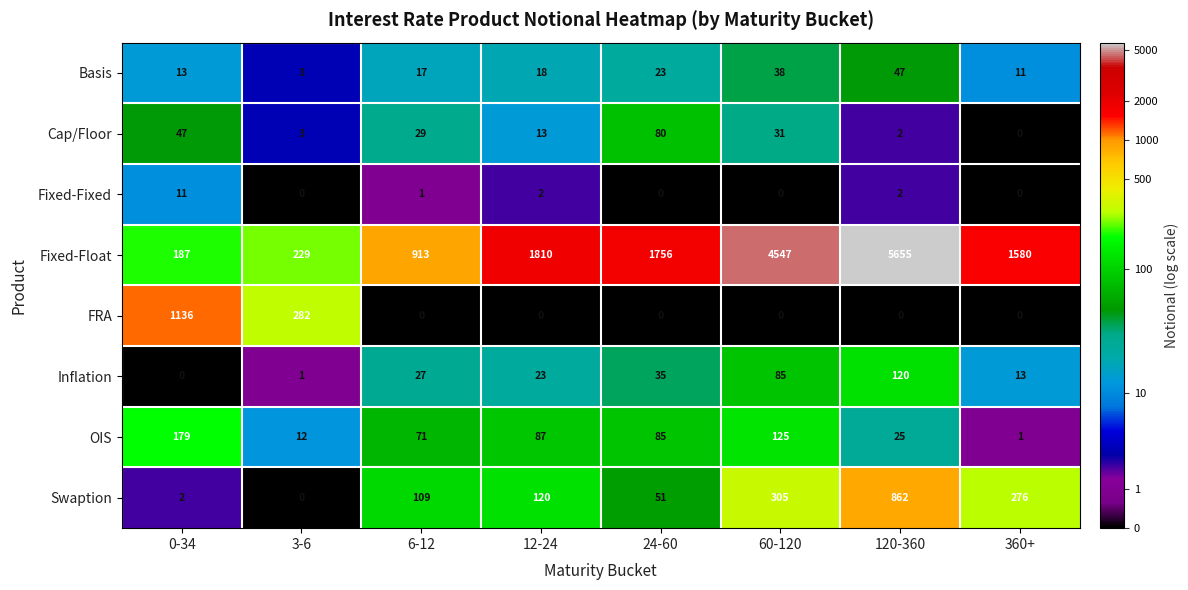

What is the difference between the maximum and second lowest values in the Basis series?

36